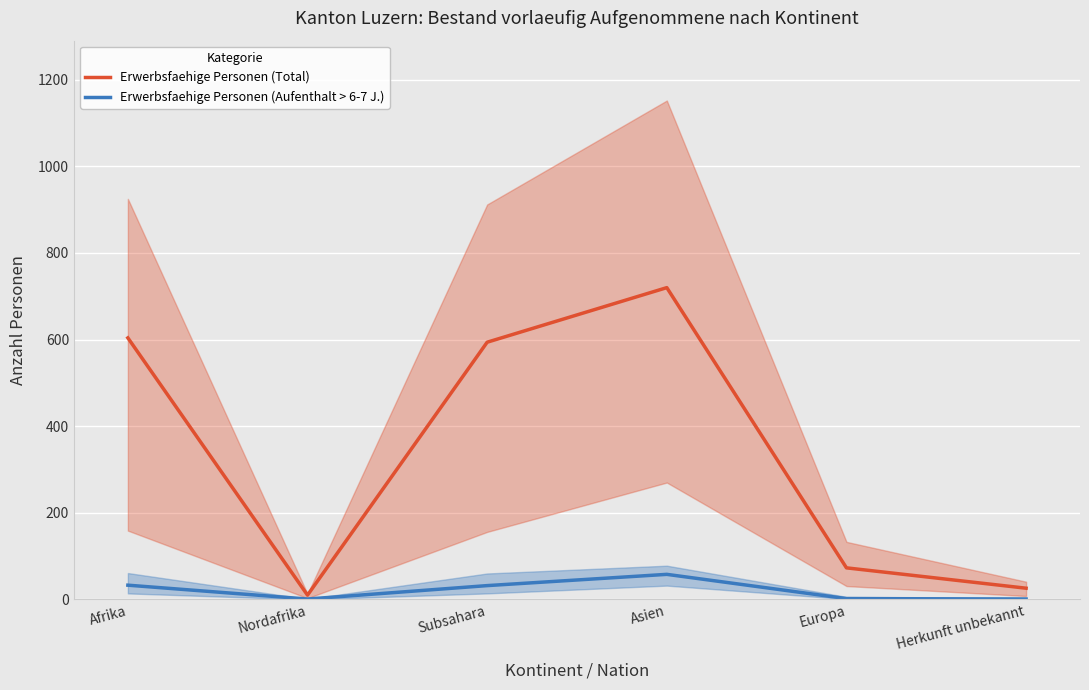

In Erwerbsfaehige Personen (Aufenthalt > 6-7 J.), how many points are higher than both neighbors (excluding endpoints)?

1